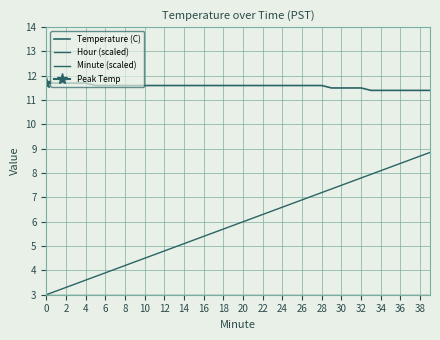

Reading left to right, list all the values displayed in this chart.

Temperature (C): 11.7	11.7	11.7	11.7	11.7	11.6	11.6	11.6	11.6	11.6	11.6	11.6	11.6	11.6	11.6	11.6	11.6	11.6	11.6	11.6	11.6	11.6	11.6	11.6	11.6	11.6	11.6	11.6	11.6	11.5	11.5	11.5	11.5	11.4	11.4	11.4	11.4	11.4	11.4	11.4
Hour (scaled): 3.0	3.0	3.0	3.0	3.0	3.0	3.0	3.0	3.0	3.0	3.0	3.0	3.0	3.0	3.0	3.0	3.0	3.0	3.0	3.0	3.0	3.0	3.0	3.0	3.0	3.0	3.0	3.0	3.0	3.0	3.0	3.0	3.0	3.0	3.0	3.0	3.0	3.0	3.0	3.0
Minute (scaled): 3.0	3.1	3.3	3.5	3.6	3.8	3.9	4.0	4.2	4.3	4.5	4.7	4.8	5.0	5.1	5.2	5.4	5.5	5.7	5.8	6.0	6.2	6.3	6.4	6.6	6.8	6.9	7.0	7.2	7.3	7.5	7.6	7.8	8.0	8.1	8.2	8.4	8.6	8.7	8.8